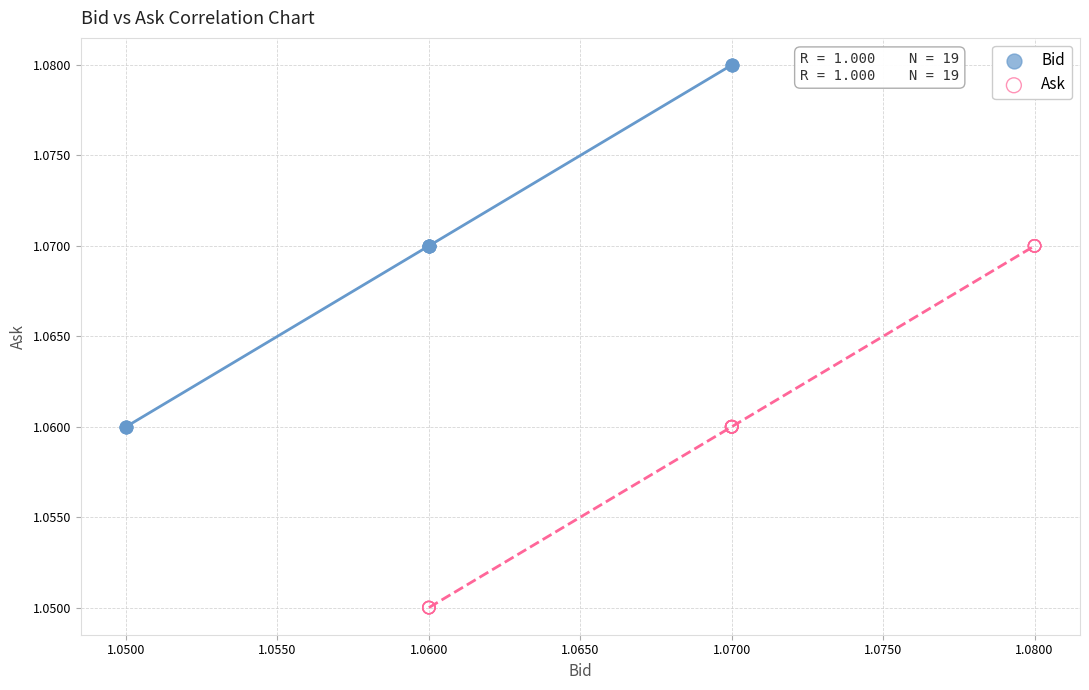

Which series reaches the maximum Y coordinate?

Bid